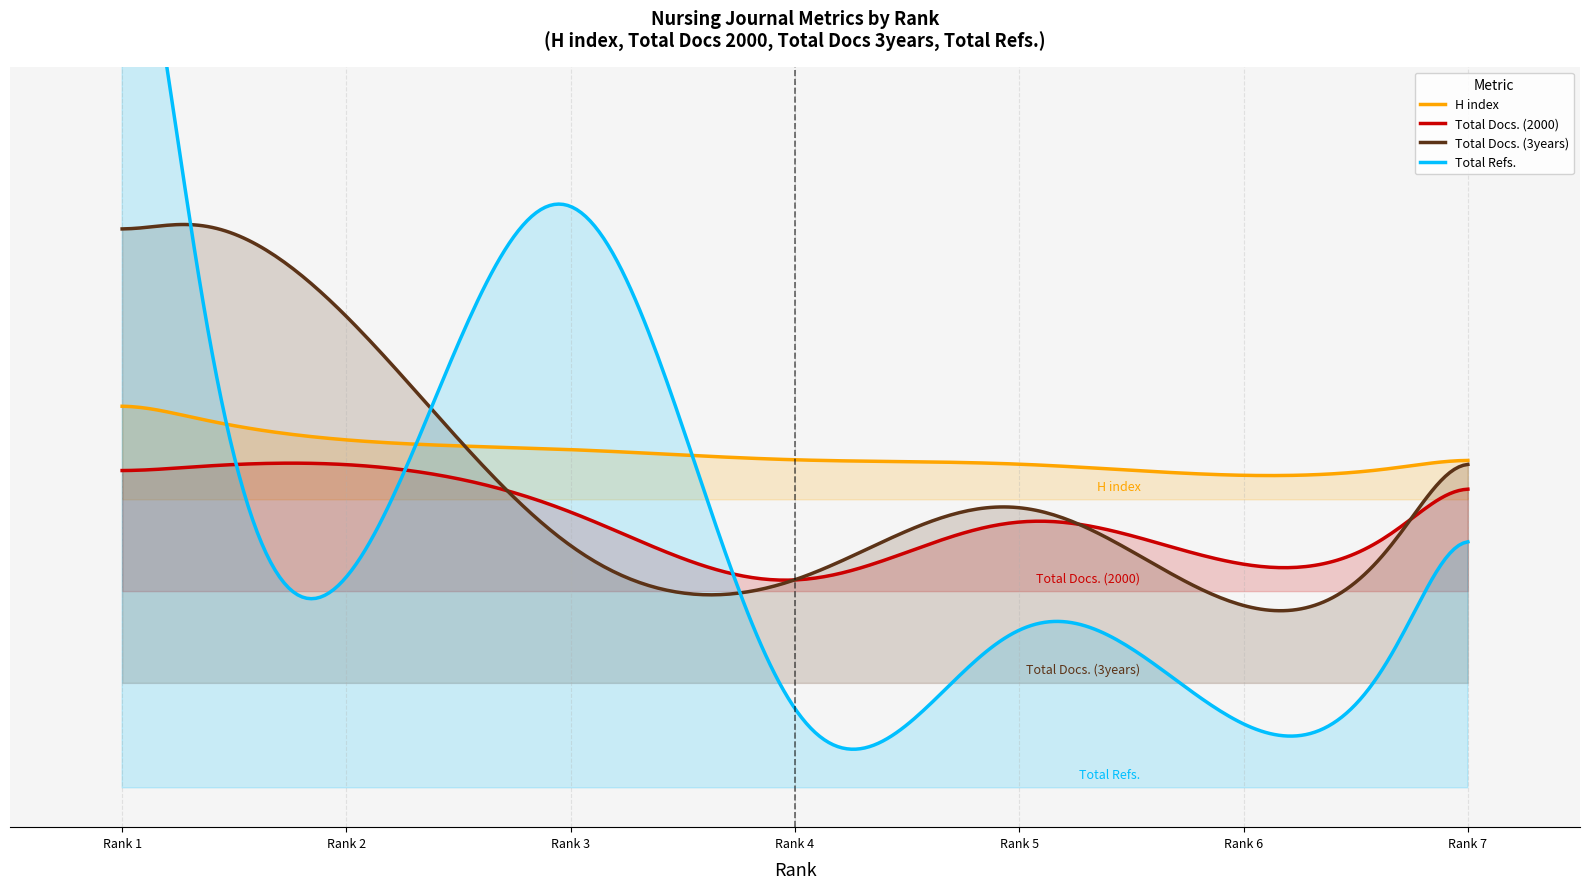

What is the difference between the highest and lowest values at Rank 7?

219